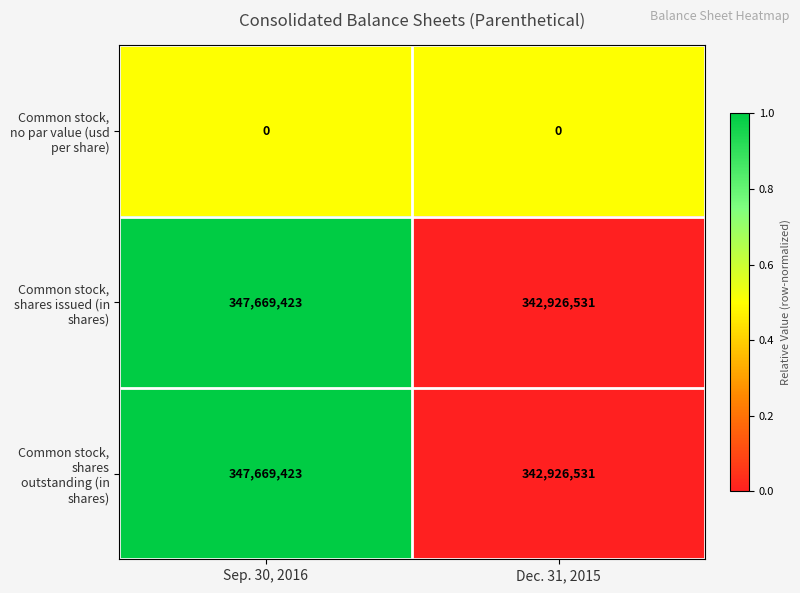

What is the spread (max minus min) of values at Dec. 31, 2015?

342926531